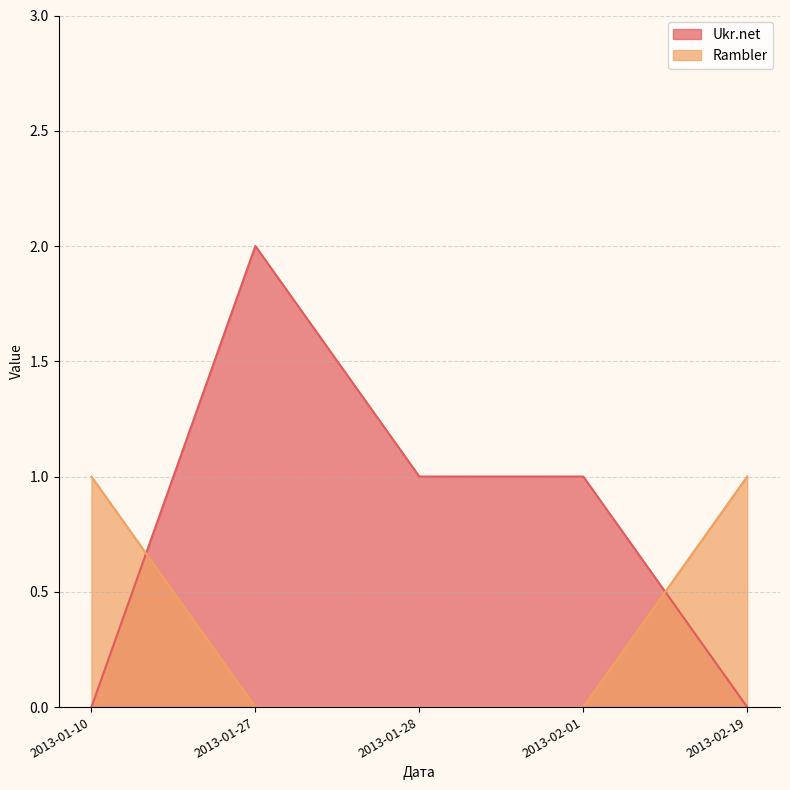

List the series in order of their peak value, highest first.

Ukr.net, Rambler